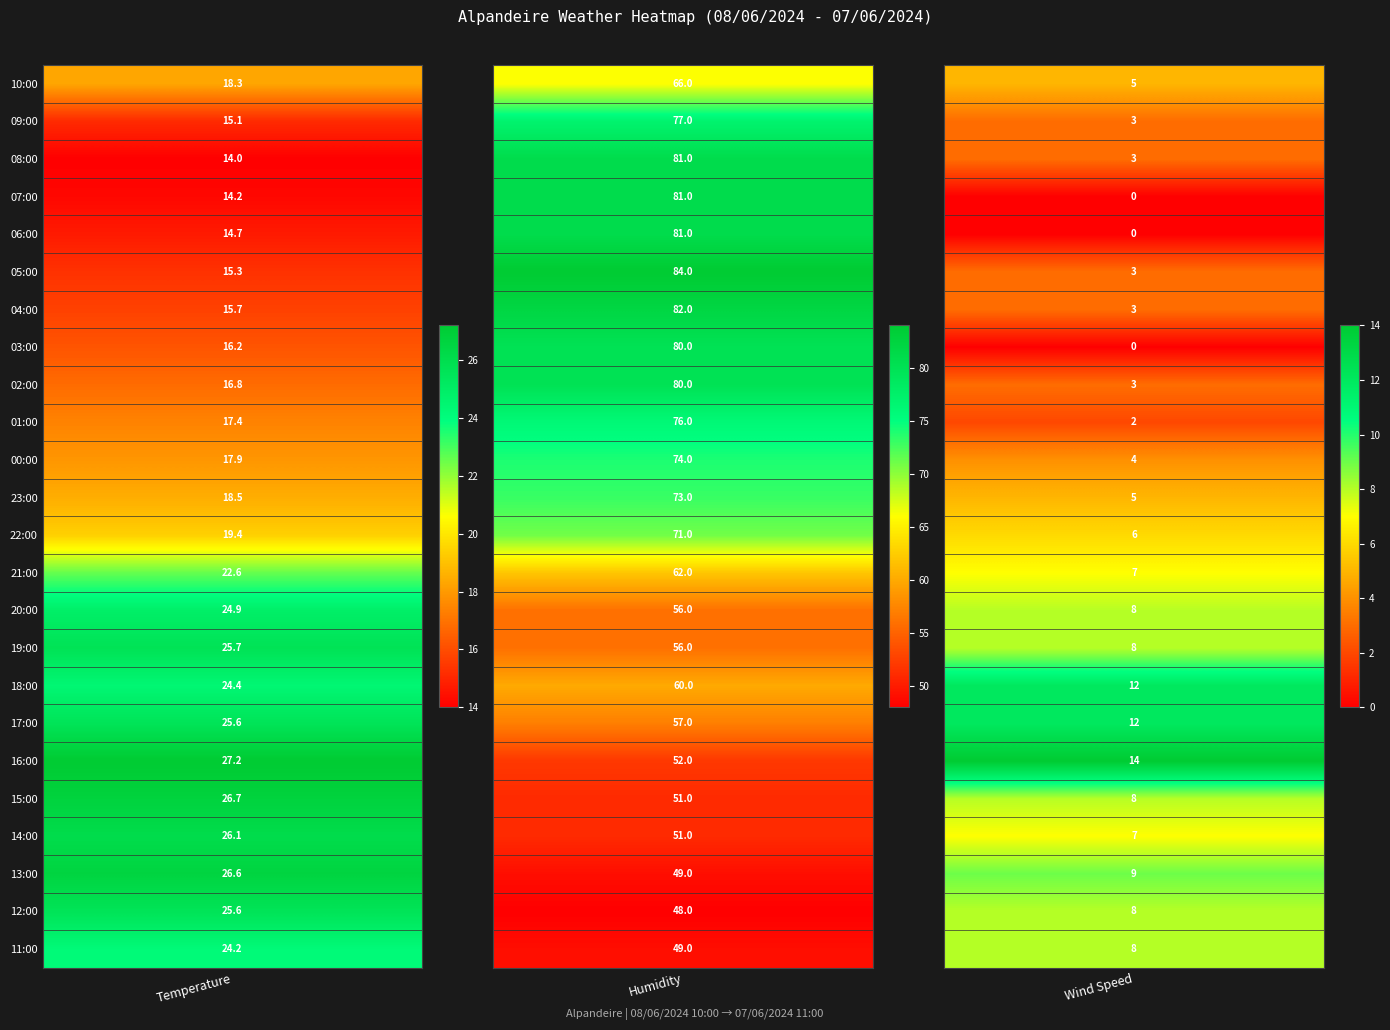

At which label does Wind Speed first exceed 6?

21:00